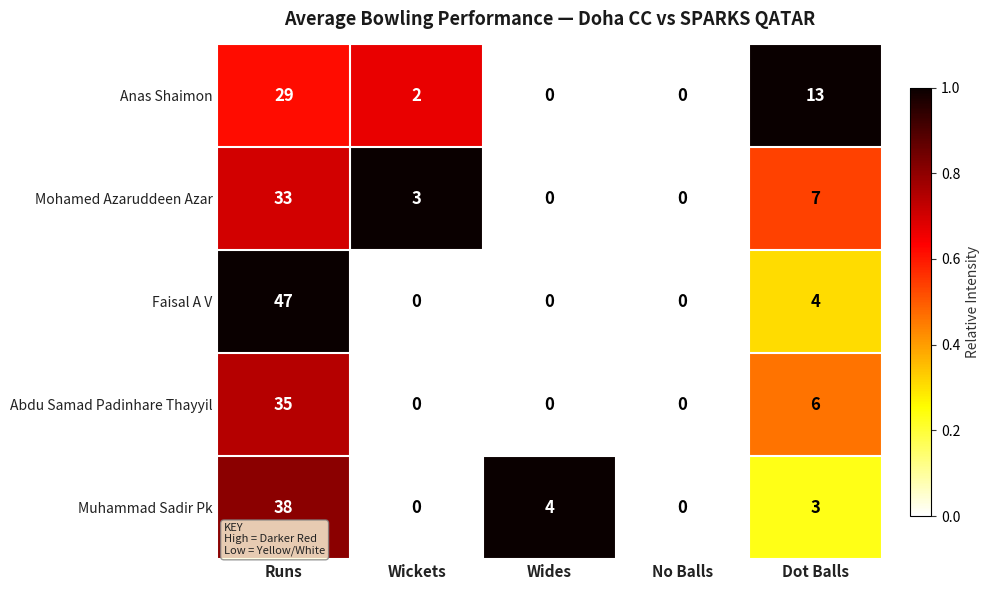

Count the number of categories in the chart.

5